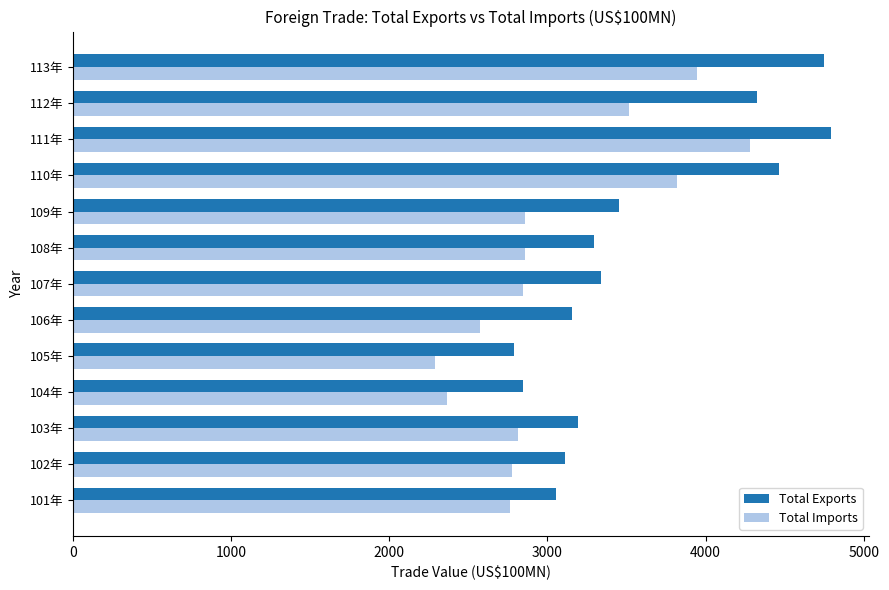

What is the difference between the maximum and minimum values in the Total Imports series?

1988.8